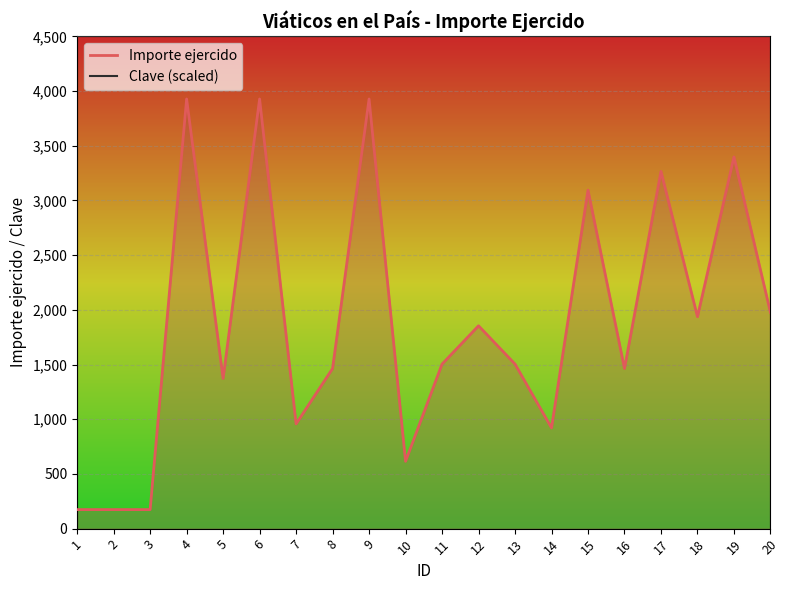

What is the average value of the Clave (scaled) series?

4500.0